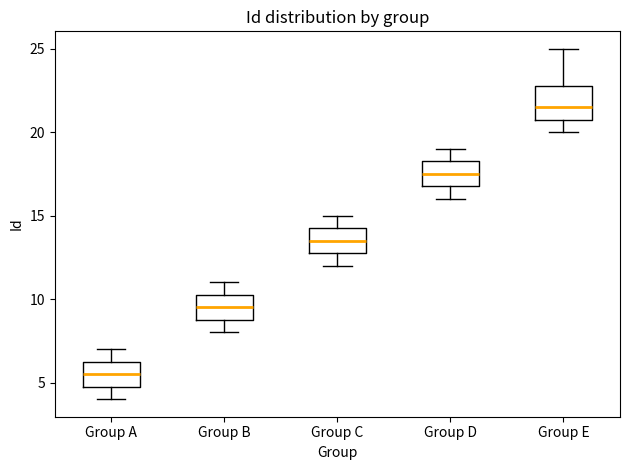

Which box's median line is the highest?

Group E